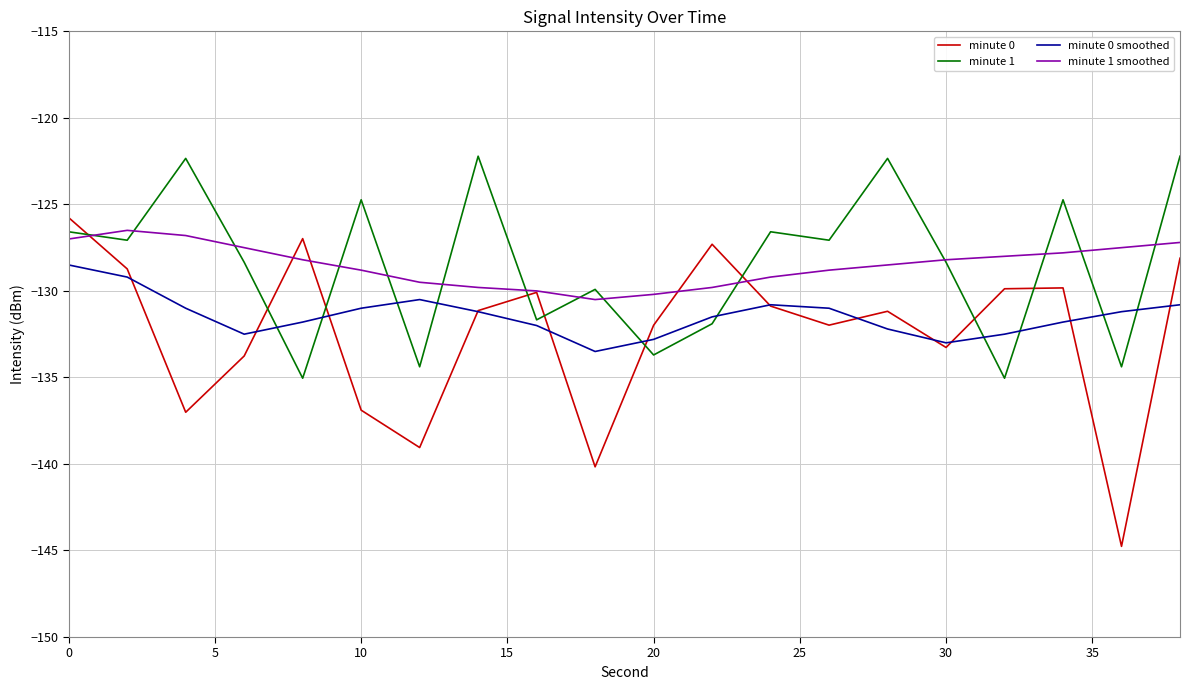

True or false: minute 0 smoothed and minute 1 smoothed cross at least once.

False